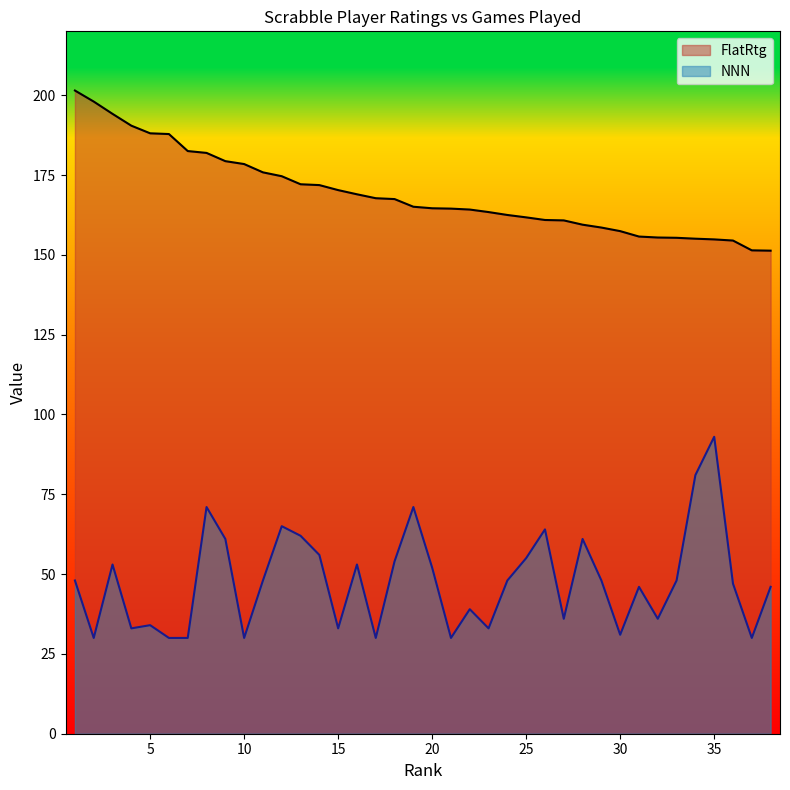

Reading left to right, extract all data points from this chart.

FlatRtg: 1=201.5	2=198.0	3=194.2	4=190.4	5=188.1	6=187.8	7=182.5	8=181.9	9=179.3	10=178.4	11=175.8	12=174.6	13=172.1	14=171.8	15=170.3	16=169.0	17=167.7	18=167.5	19=165.1	20=164.6	21=164.5	22=164.2	23=163.4	24=162.5	25=161.7	26=160.9	27=160.8	28=159.4	29=158.5	30=157.4	31=155.7	32=155.4	33=155.3	34=155.1	35=154.8	36=154.5	37=151.4	38=151.3
NNN: 1=48.0	2=30.0	3=53.0	4=33.0	5=34.0	6=30.0	7=30.0	8=71.0	9=61.0	10=30.0	11=48.0	12=65.0	13=62.0	14=56.0	15=33.0	16=53.0	17=30.0	18=54.0	19=71.0	20=52.0	21=30.0	22=39.0	23=33.0	24=48.0	25=55.0	26=64.0	27=36.0	28=61.0	29=48.0	30=31.0	31=46.0	32=36.0	33=48.0	34=81.0	35=93.0	36=47.0	37=30.0	38=46.0